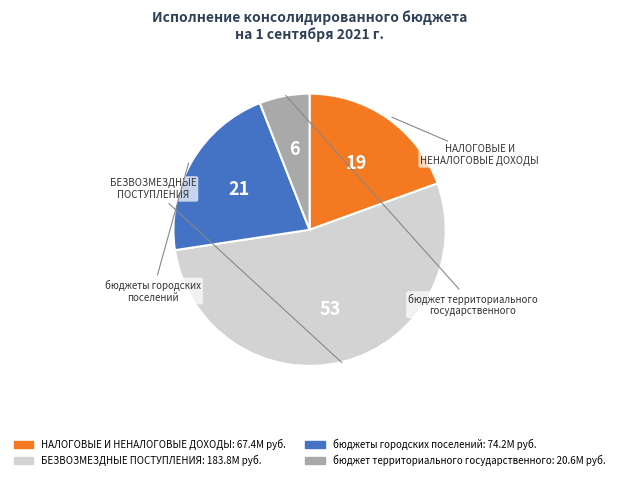

The бюджеты городских поселений slice represents 34% of the pie. True or false?

False